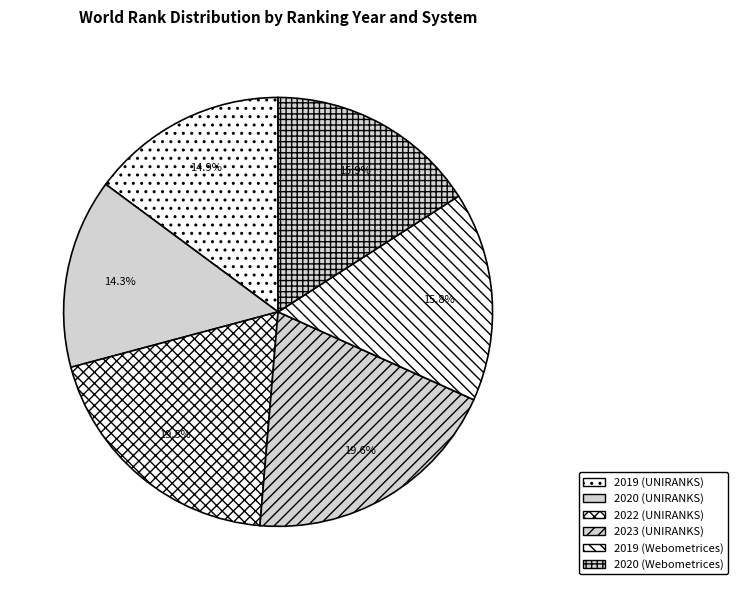

How many segments does this pie chart have?

6